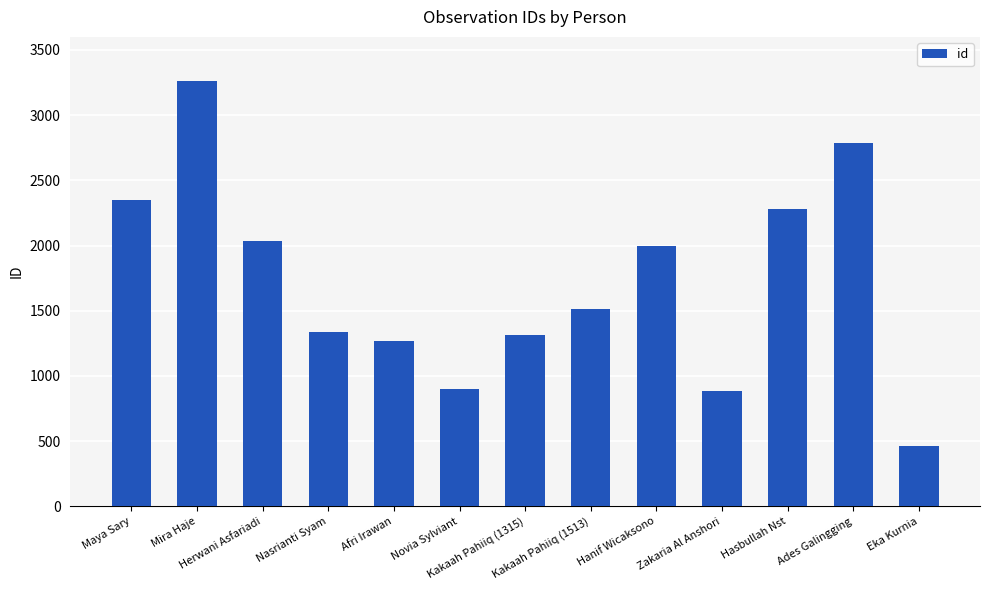

What position from the left is Eka Kurnia?

13